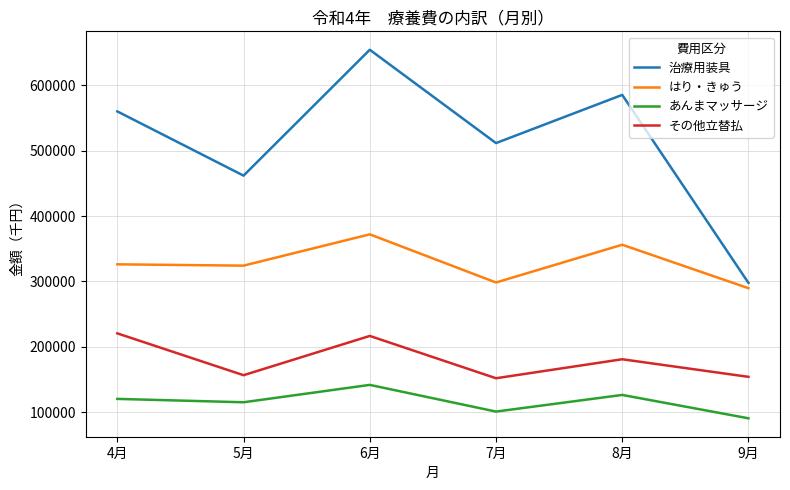

How many values in the あんまマッサージ series are below 120103?

3